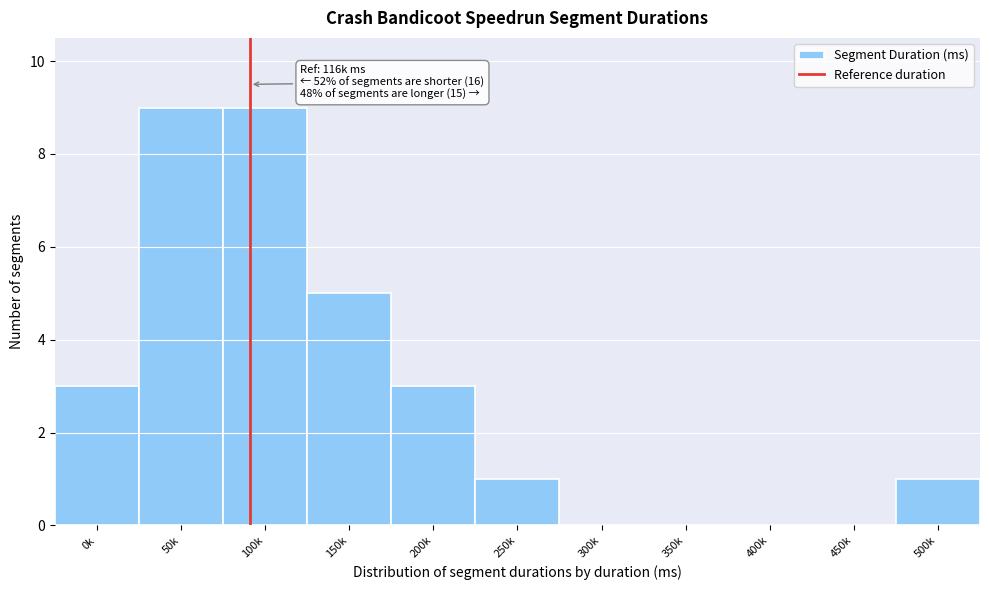

Reading right to left, transcribe all the data shown in this chart.

500k=1	450k=0	400k=0	350k=0	300k=0	250k=1	200k=3	150k=5	100k=9	50k=9	0k=3